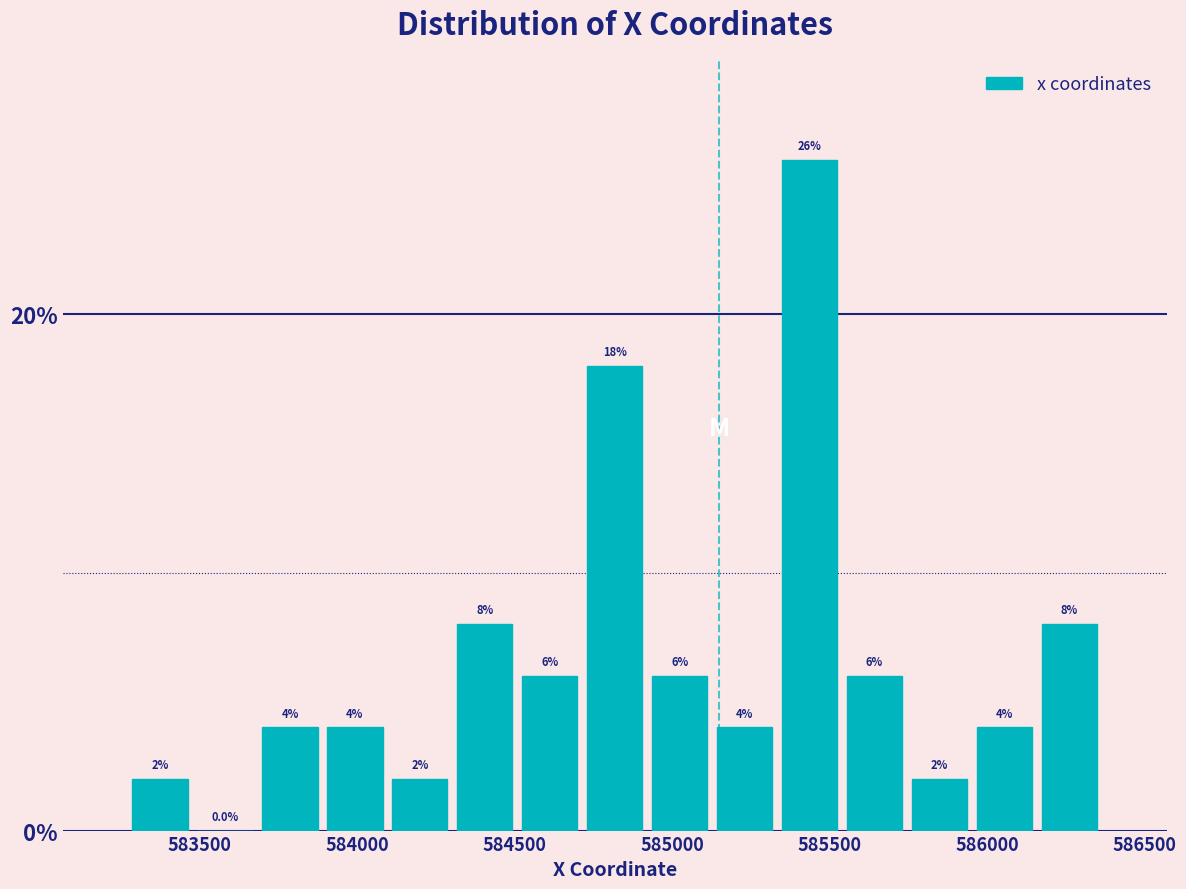

What is the height of the bar covering 585550 to 585750 on the x-axis? The bar edges are not printed on the chart, so give them approximately, as read against the axis.

6.0